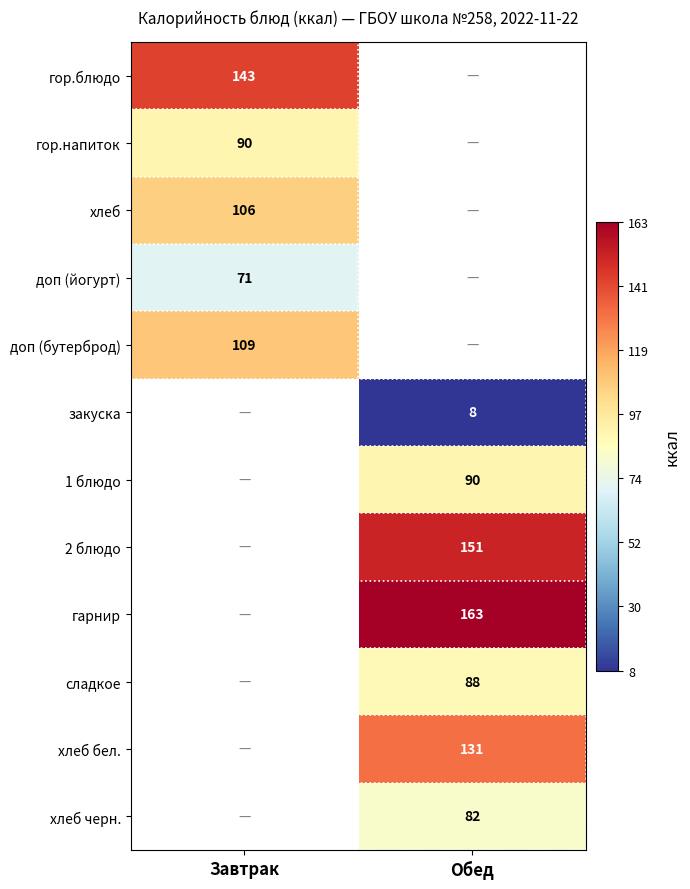

True or false: хлеб has a value of 106 at Завтрак.

True